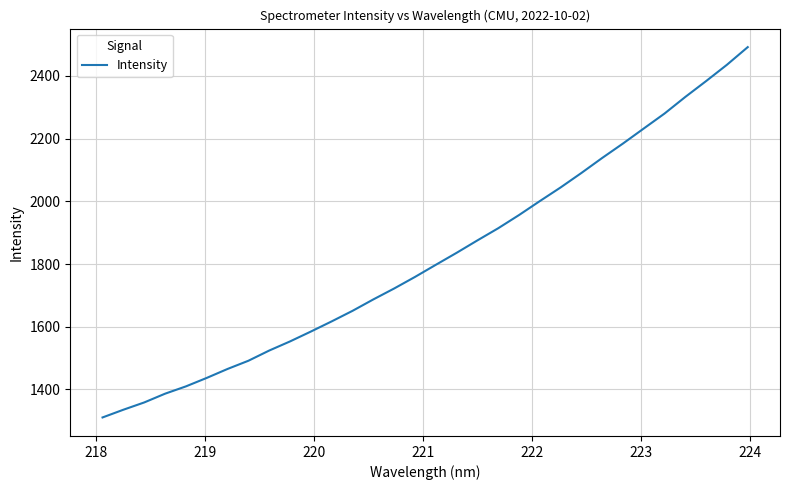

What is the difference between the maximum and minimum values?

1180.8